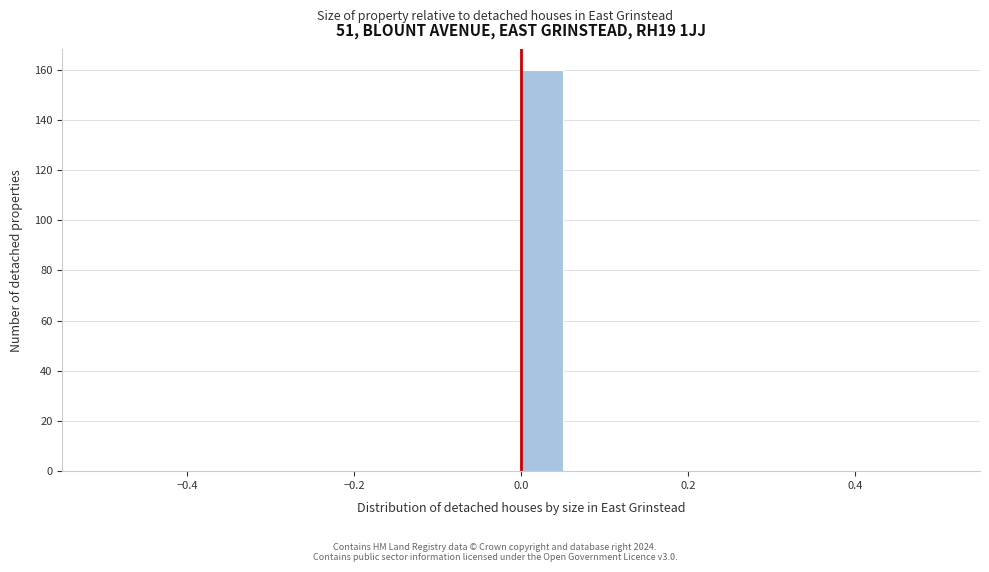

Around what value on the x-axis is the tallest bar? Give the approximate position of its centre, as read against the axis.

0.02